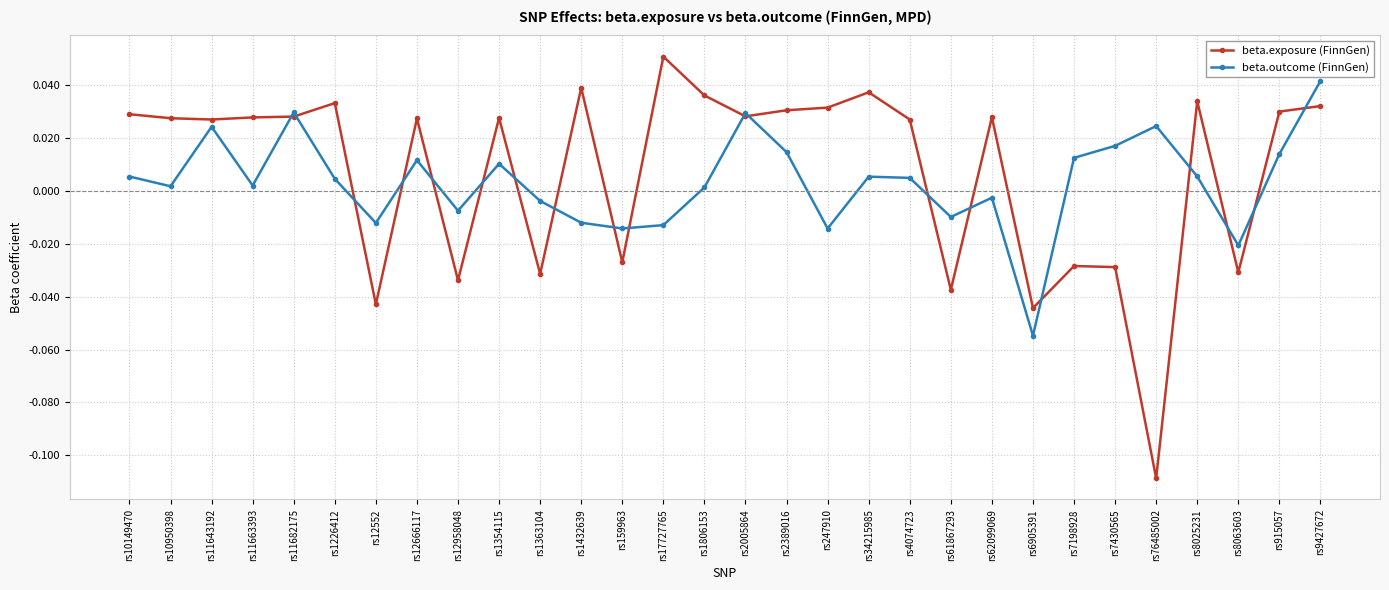

What is the label of the 10th point from the left?

rs1354115